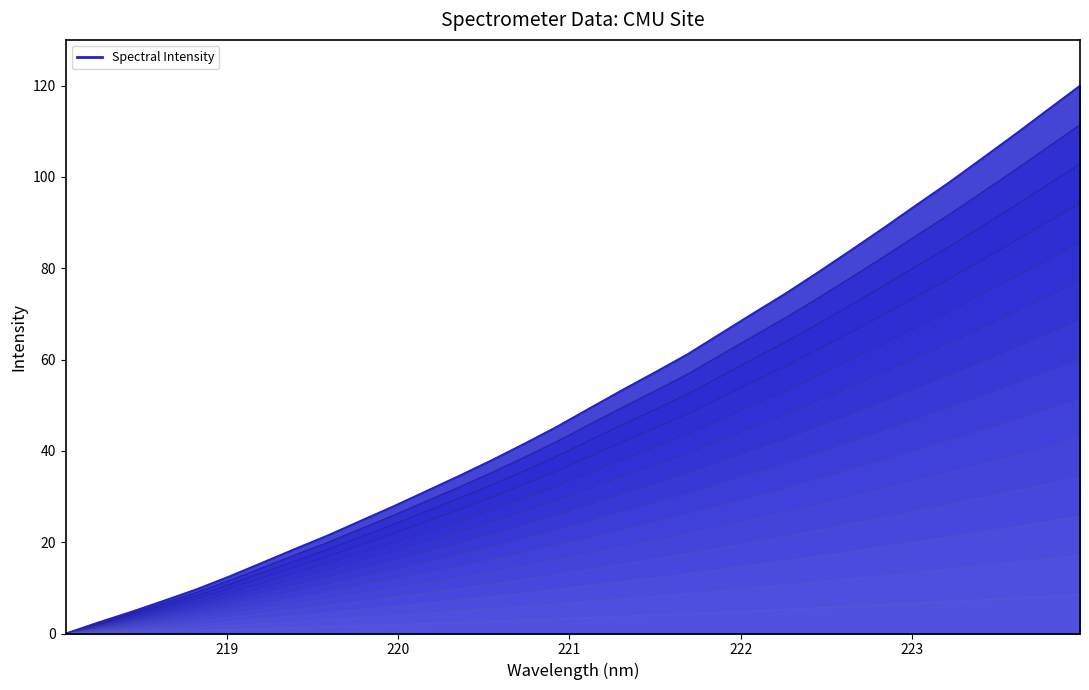

What is the change in value from 220.5444 to 223.7895?

+71.2